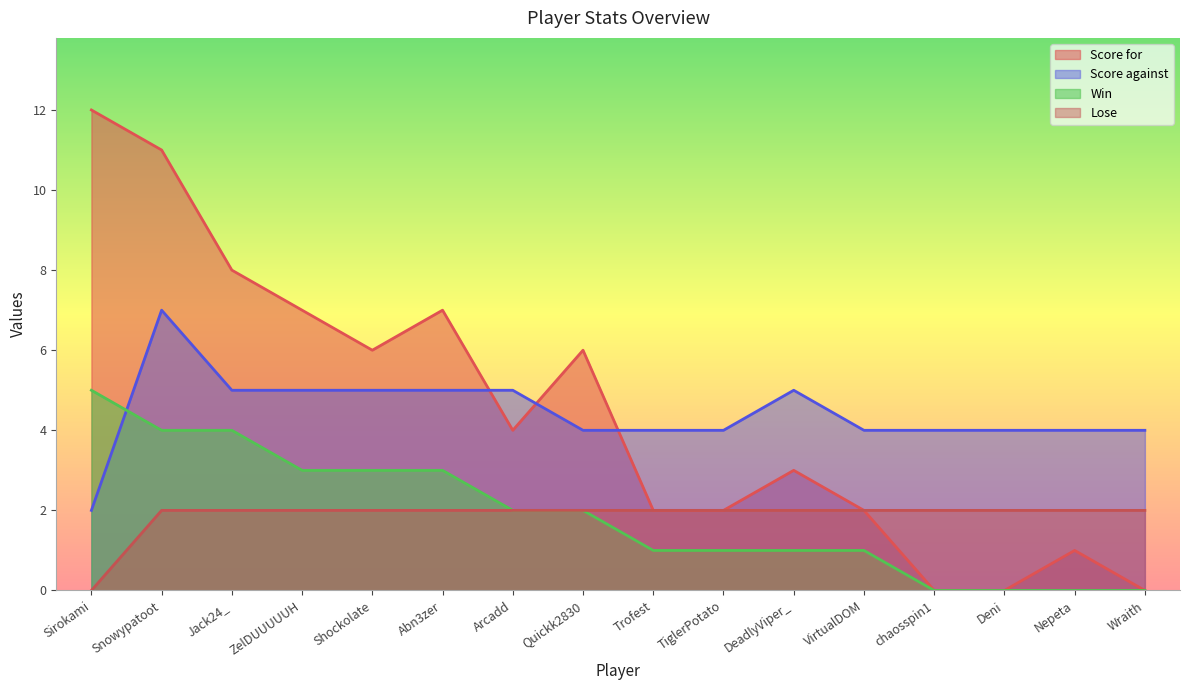

Count the Score against values in the range 4 to 5.

14